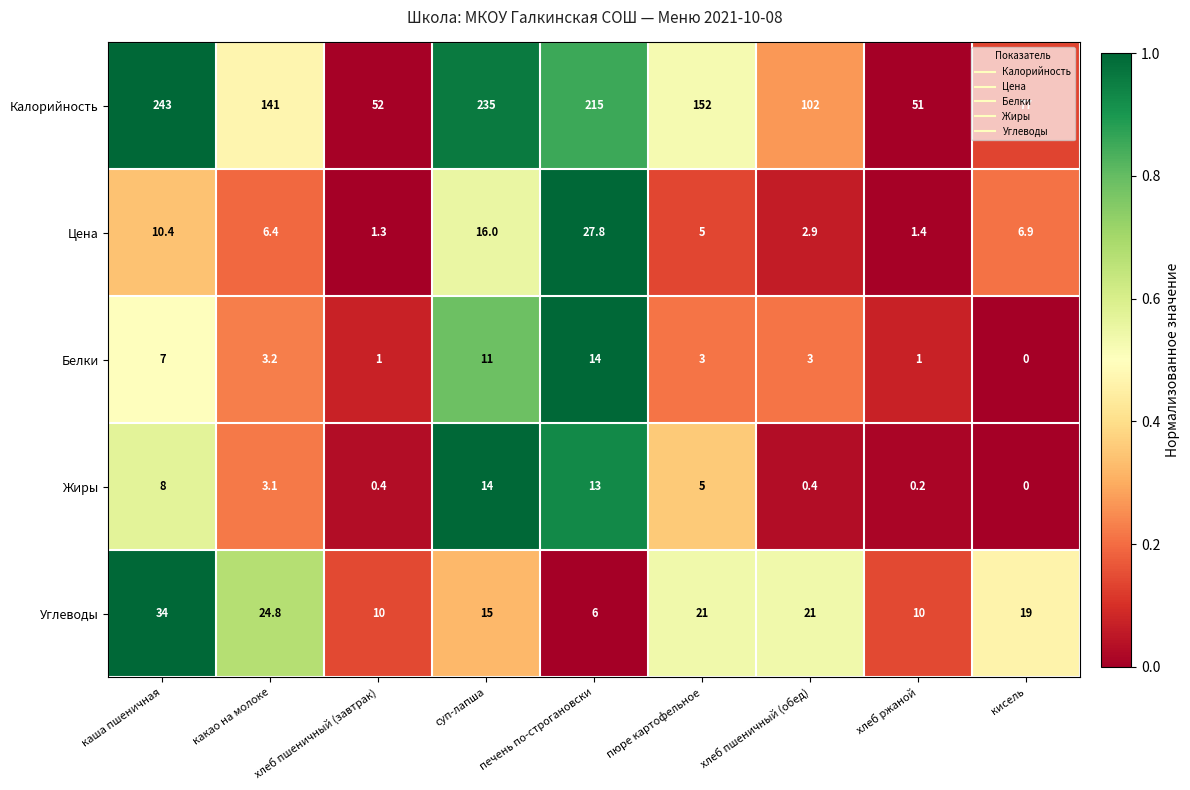

How many series are shown in this chart?

5